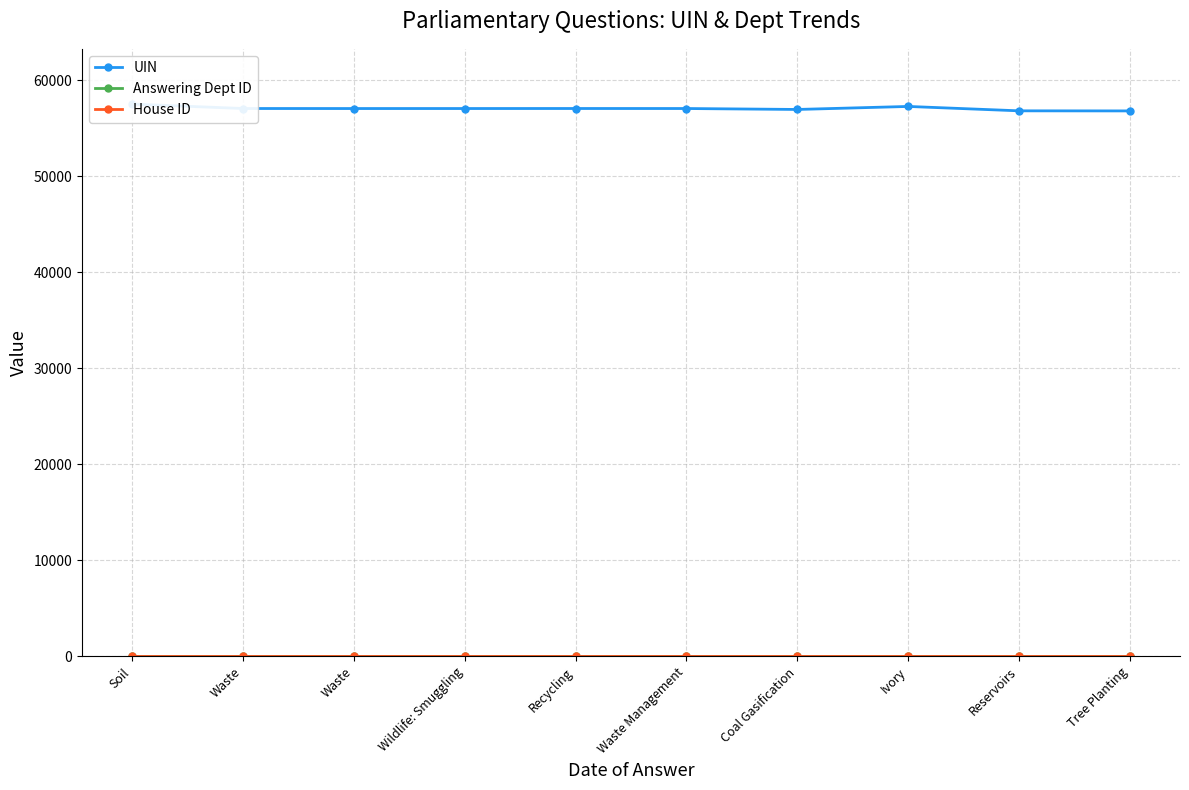

What is the difference between the highest and lowest values at Wildlife: Smuggling?

57058